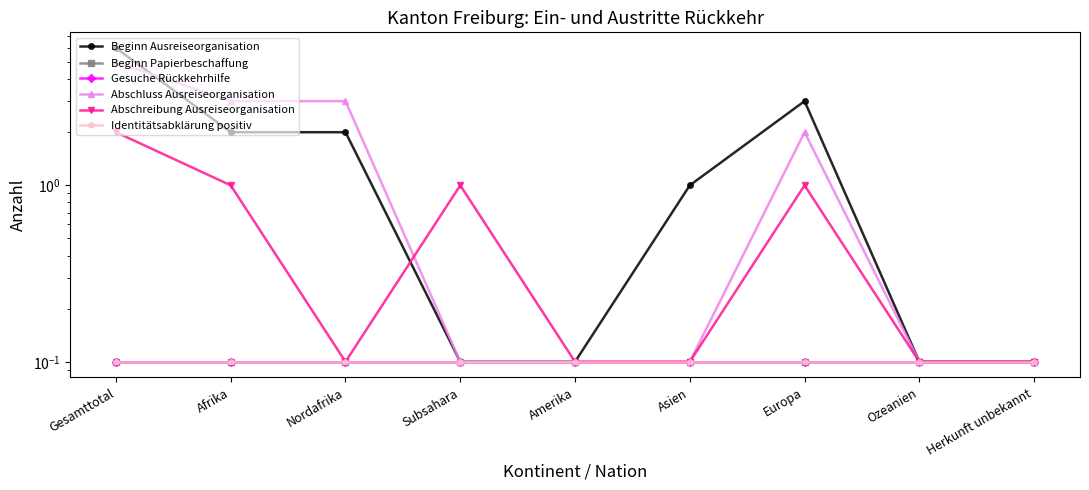

What are all the series names shown in the legend?

Beginn Ausreiseorganisation, Beginn Papierbeschaffung, Gesuche Rückkehrhilfe, Abschluss Ausreiseorganisation, Abschreibung Ausreiseorganisation, Identitätsabklärung positiv